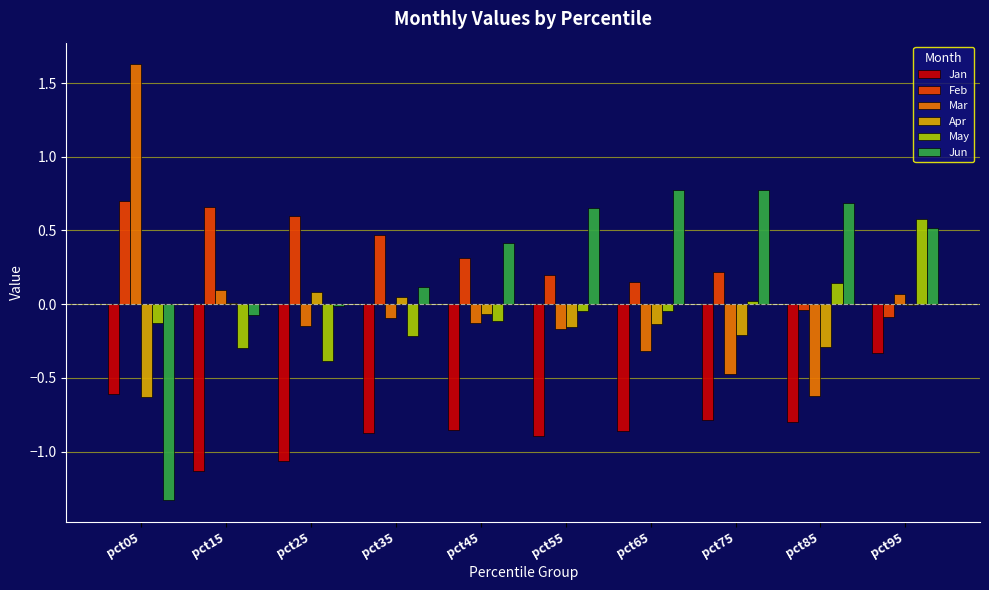

What is the sum of all Apr values?

-1.4